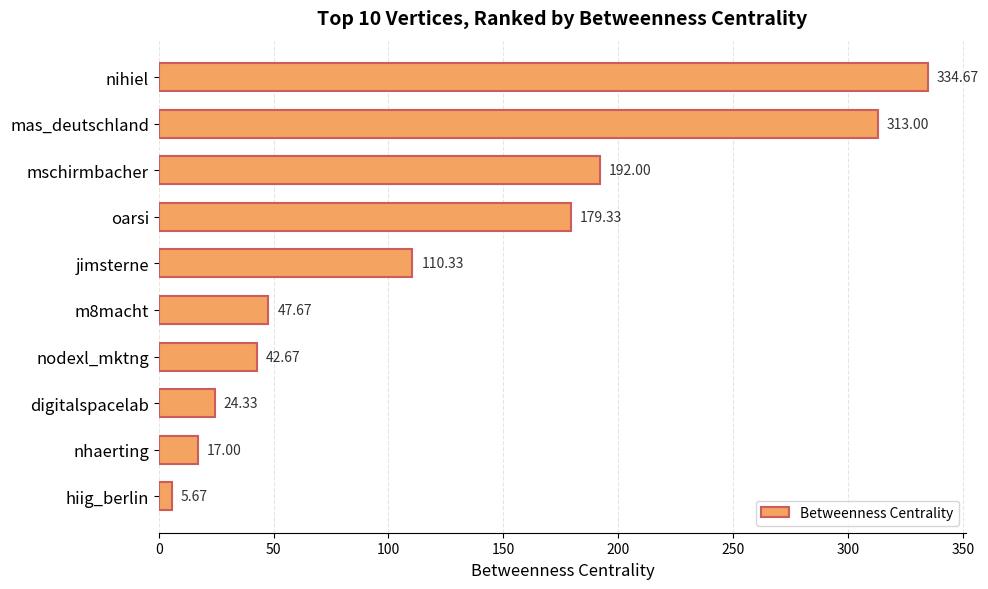

List the labels in order of value, smallest first.

hiig_berlin, nhaerting, digitalspacelab, nodexl_mktng, m8macht, jimsterne, oarsi, mschirmbacher, mas_deutschland, nihiel